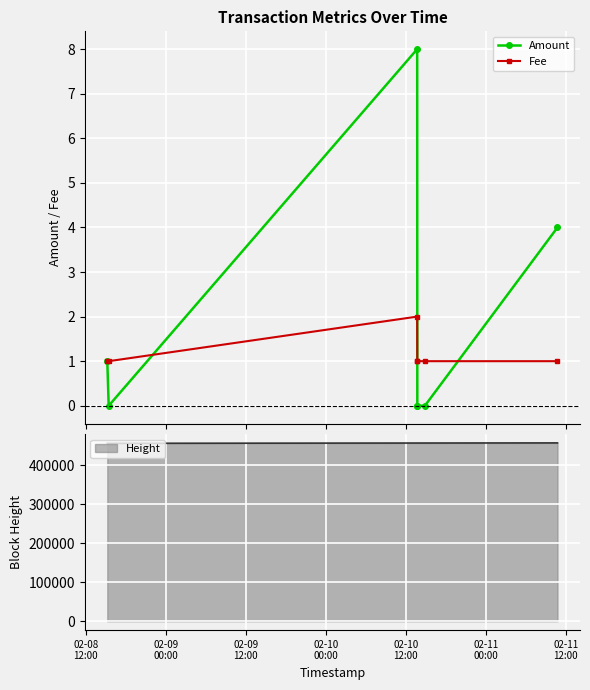

Which series has the largest total across all categories?

Amount